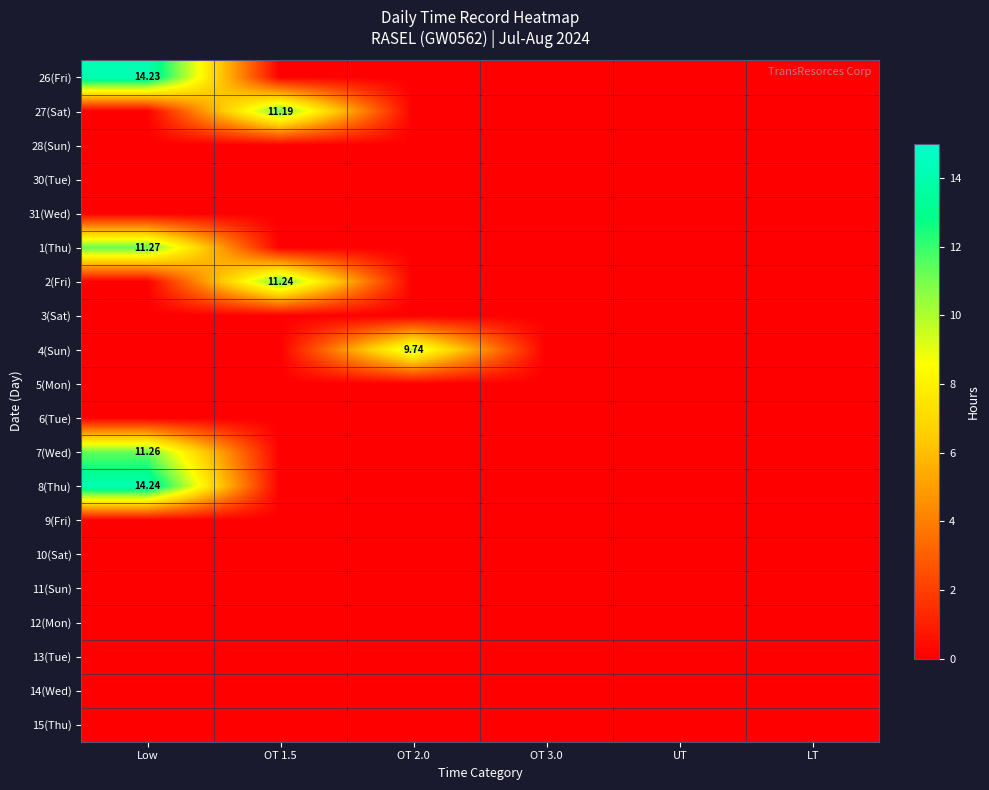

The 4(Sun) series shows 5.2 at Low. True or false?

False